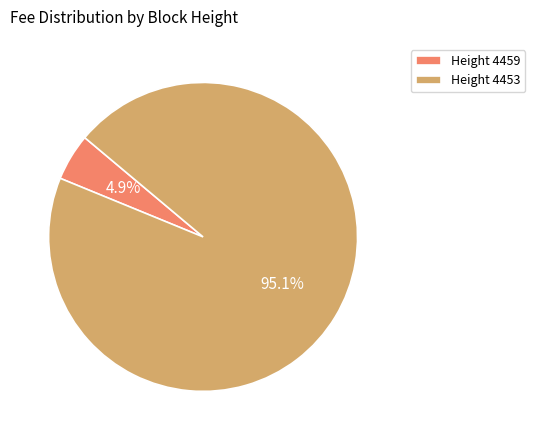

Count the number of slices in the pie.

2